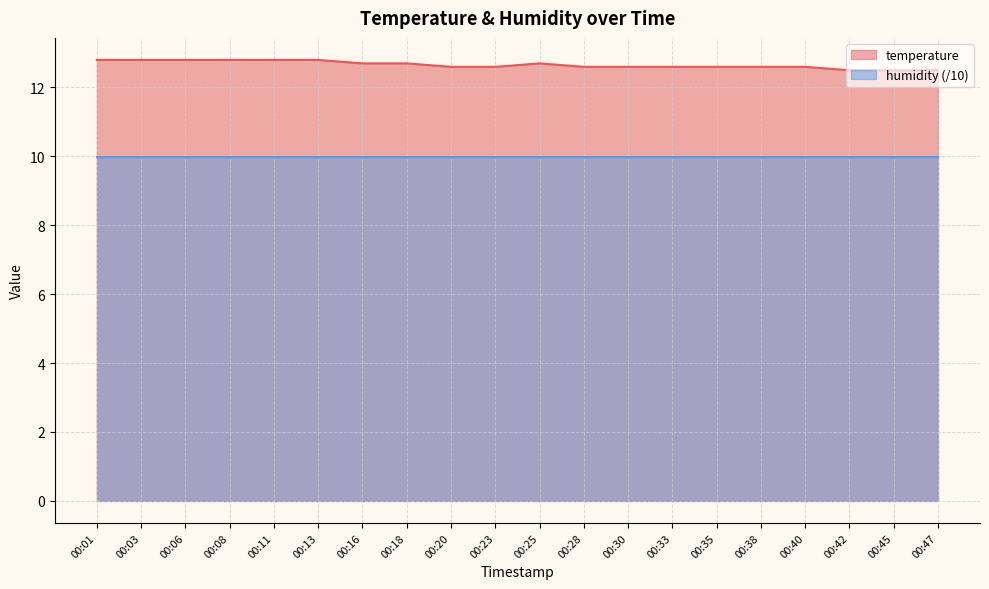

Does the chart display data point markers on the line(s)?

No